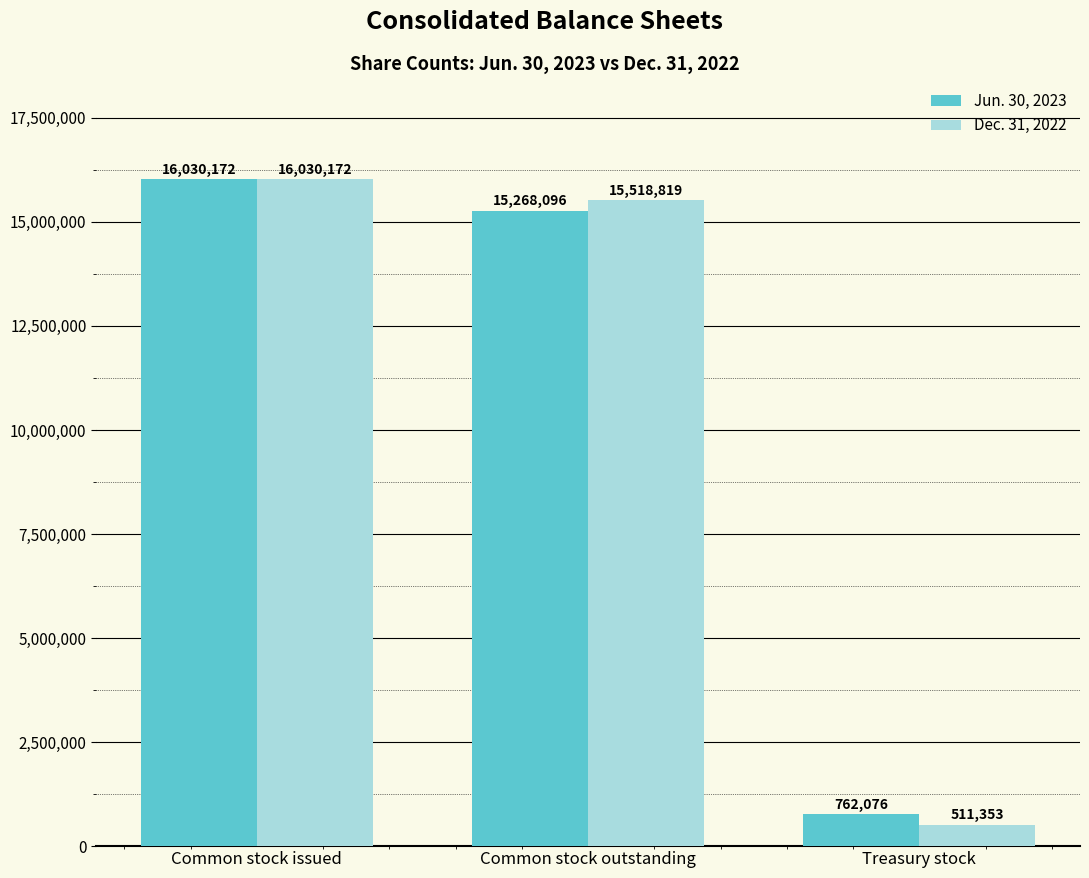

Reading right to left, transcribe all the data shown in this chart.

Jun. 30, 2023: 762076	15268096	16030172
Dec. 31, 2022: 511353	15518819	16030172